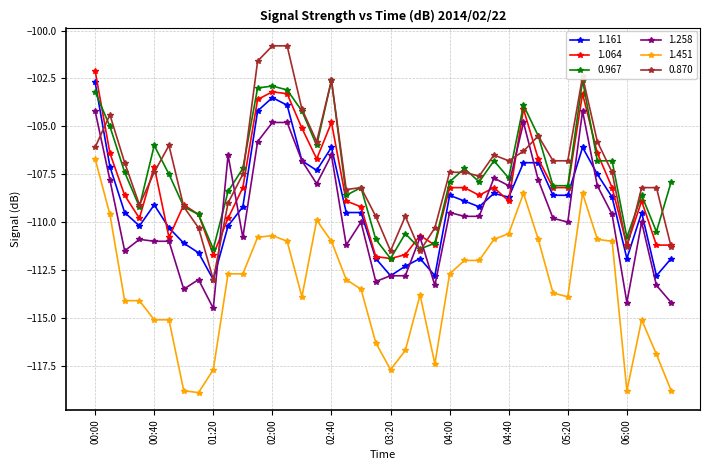

What is the value of the 0.967 point at the 35th from the left?

-106.8